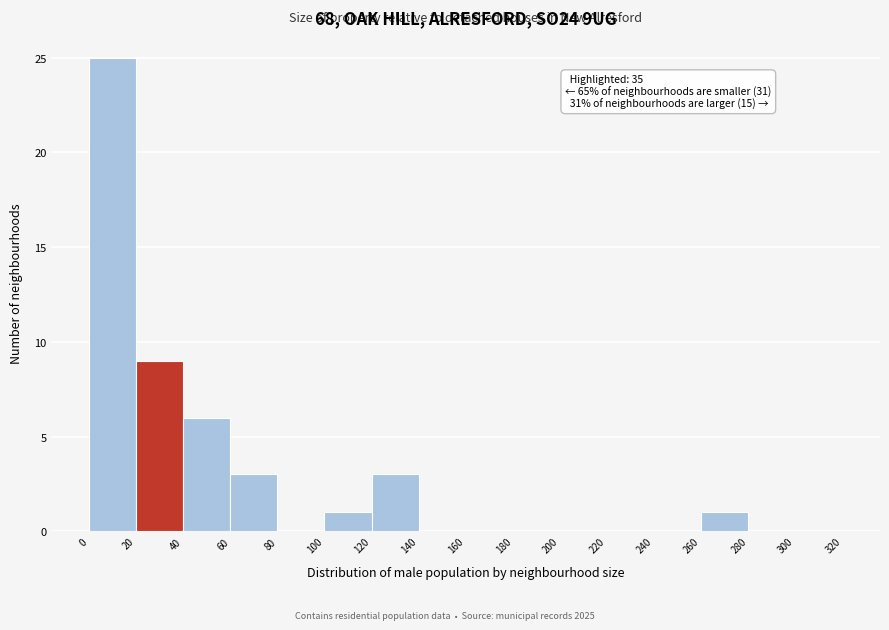

Which range on the x-axis has the tallest bar?

0 to 20